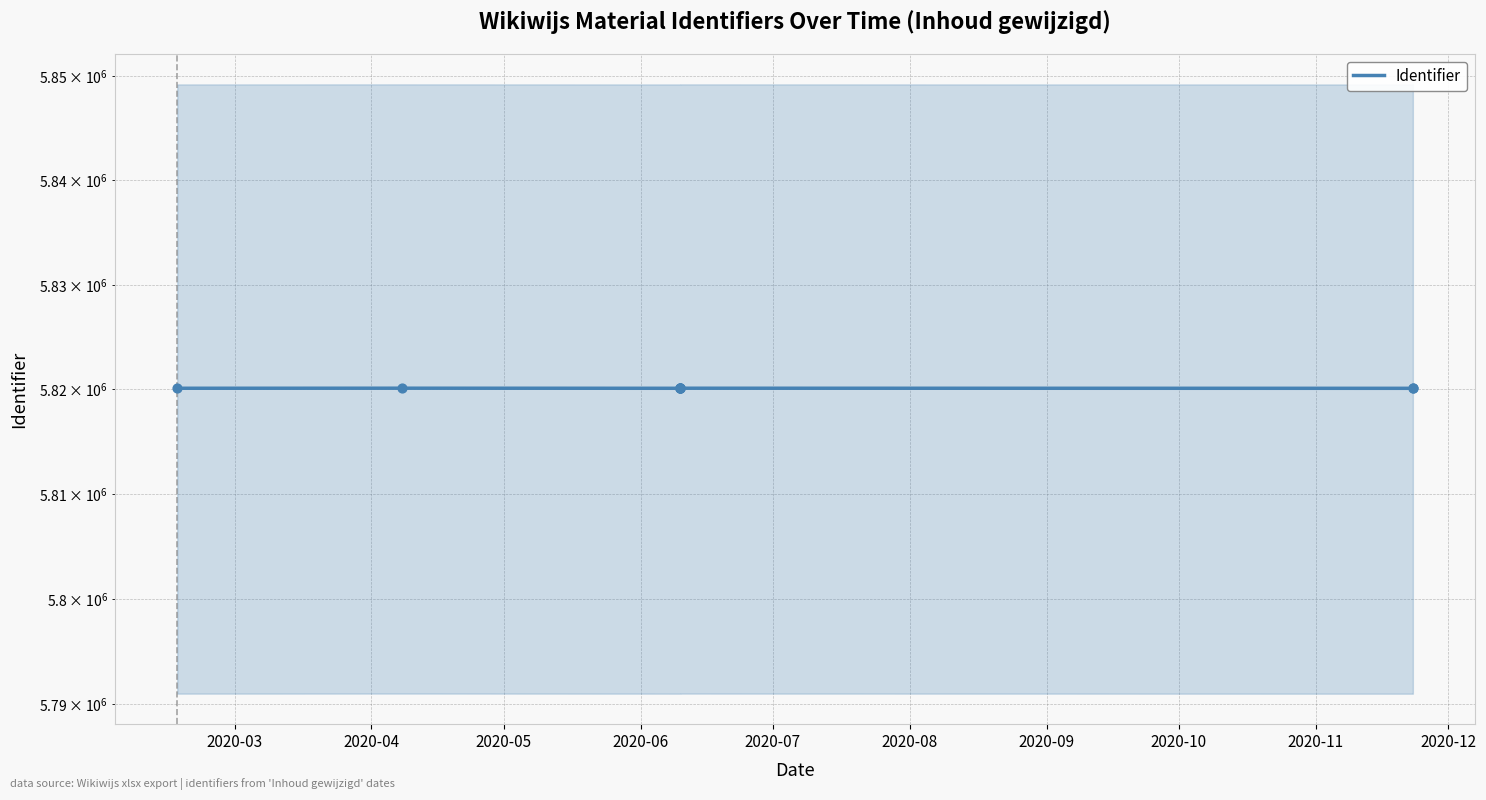

Between 2020-05 and 2020-11, which is larger?

2020-05